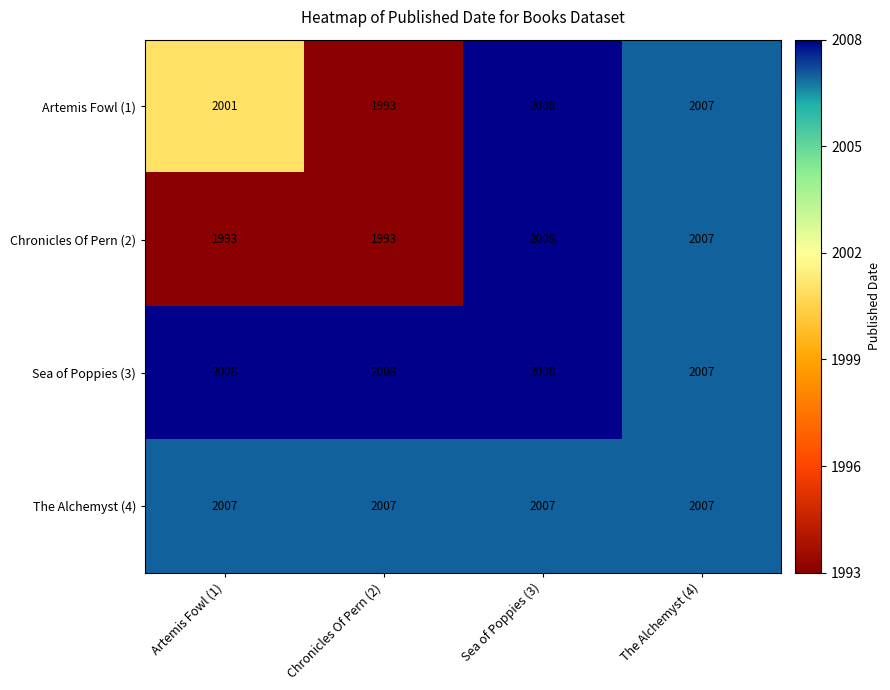

Which series has the largest total across all categories?

Sea of Poppies (3)